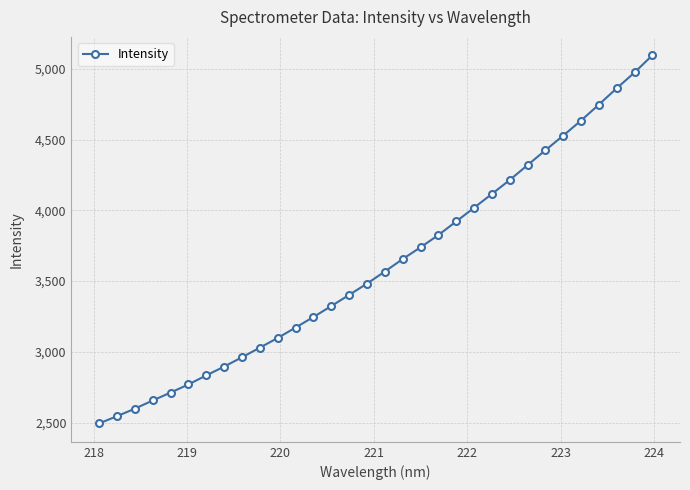

What is the greatest value displayed?

5094.6